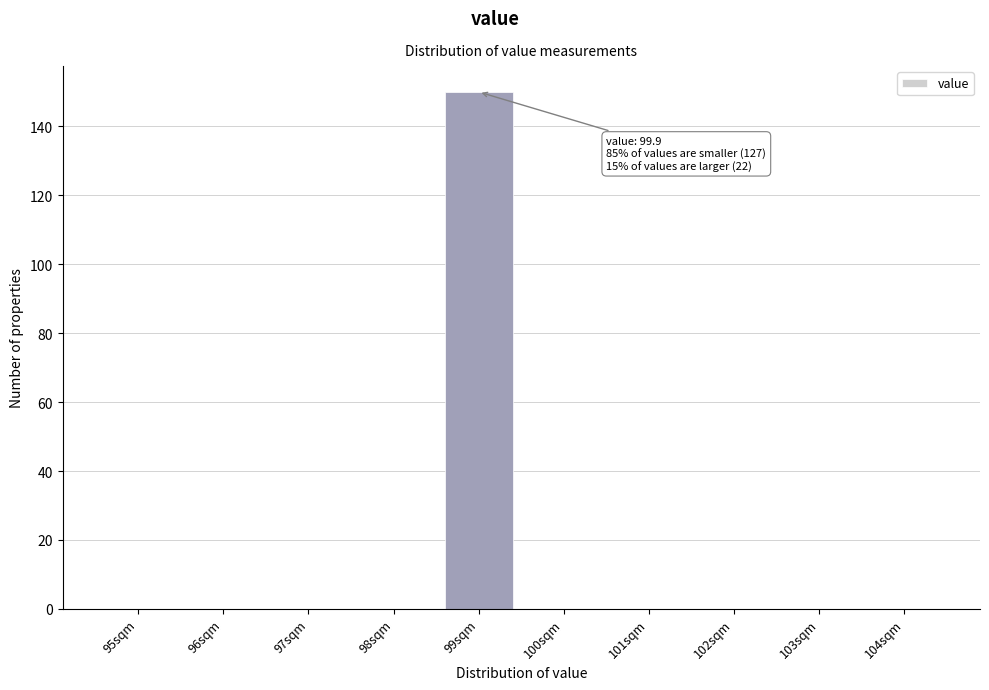

Reading left to right, transcribe all the data shown in this chart.

95sqm=0	96sqm=0	97sqm=0	98sqm=0	99sqm=150	100sqm=0	101sqm=0	102sqm=0	103sqm=0	104sqm=0